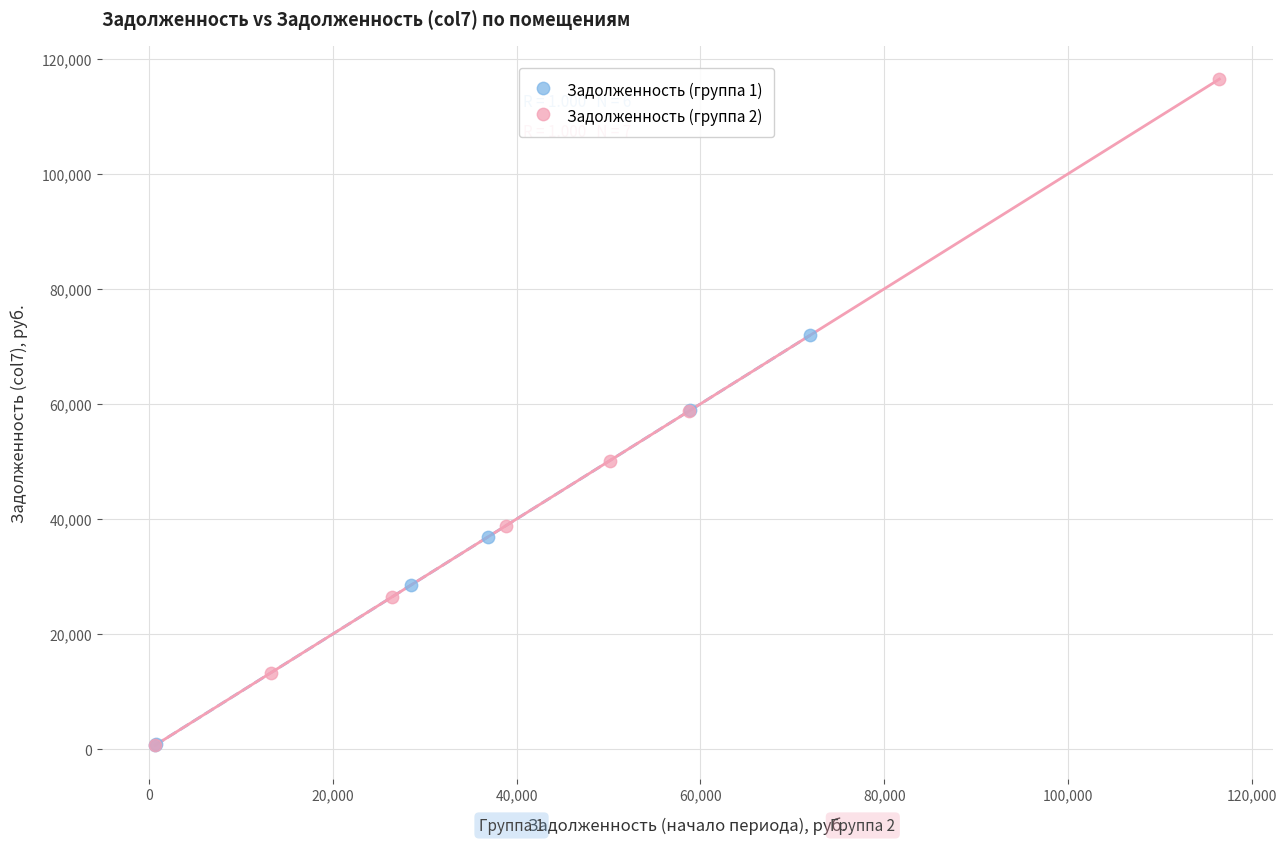

Which series has the largest Y range (max minus min)?

Задолженность (группа 2)